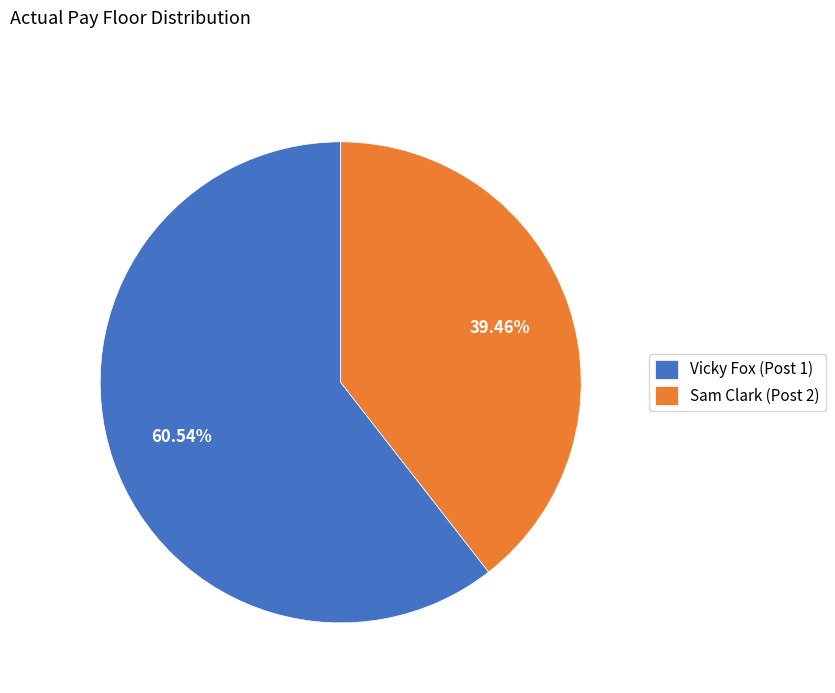

What is the ratio of the value at Vicky Fox (Post 1) to the value at Sam Clark (Post 2)?

1.5